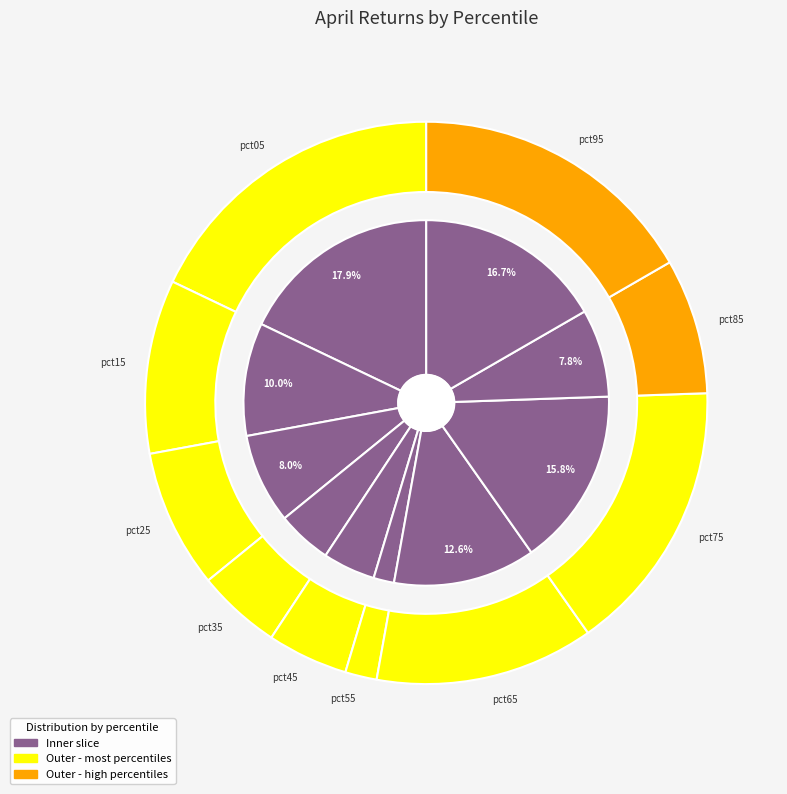

Combined, what portion of the pie is pct35 and pct75?

20.6%